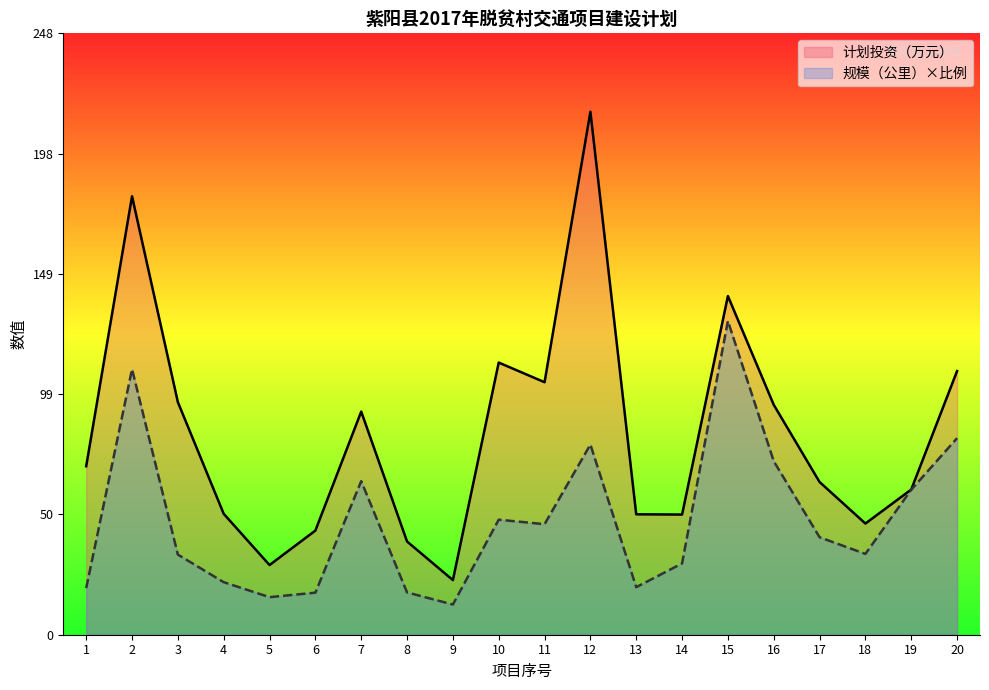

What is the sum of all 规模（公里） values?

944.1